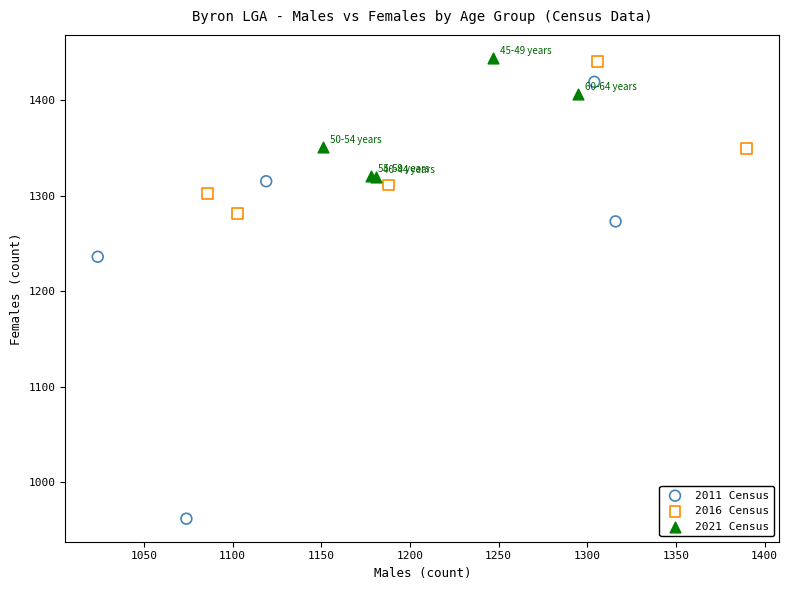

Which series has the widest spread of Y values?

2011 Census